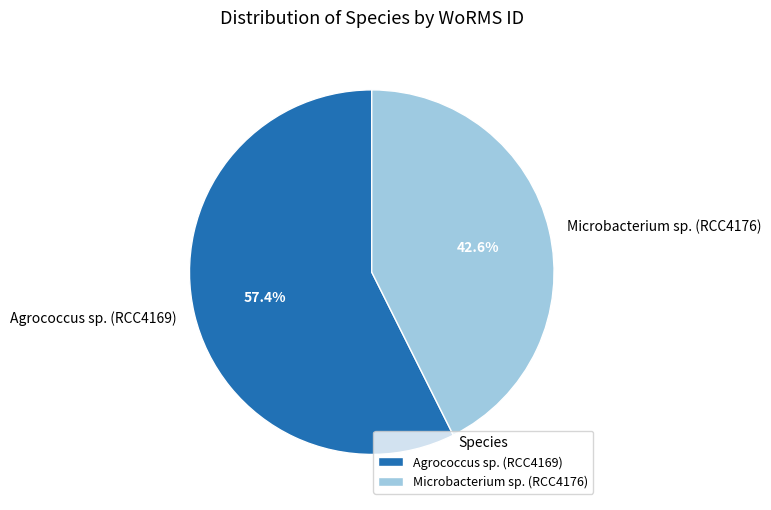

To the nearest percent, what percentage of the pie is Agrococcus sp. (RCC4169)?

57%